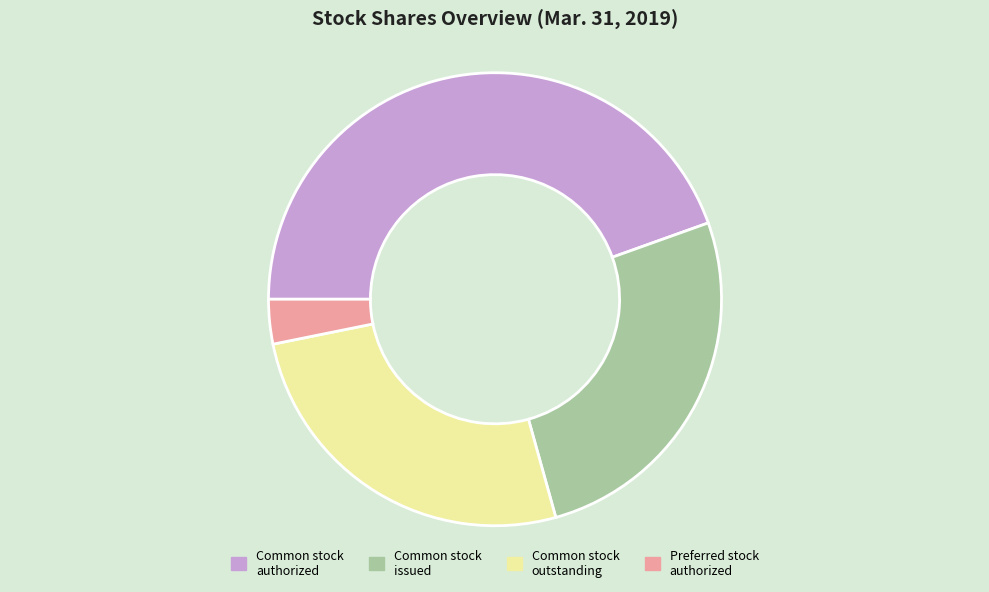

What is the largest slice in the pie chart?

Common stock authorized